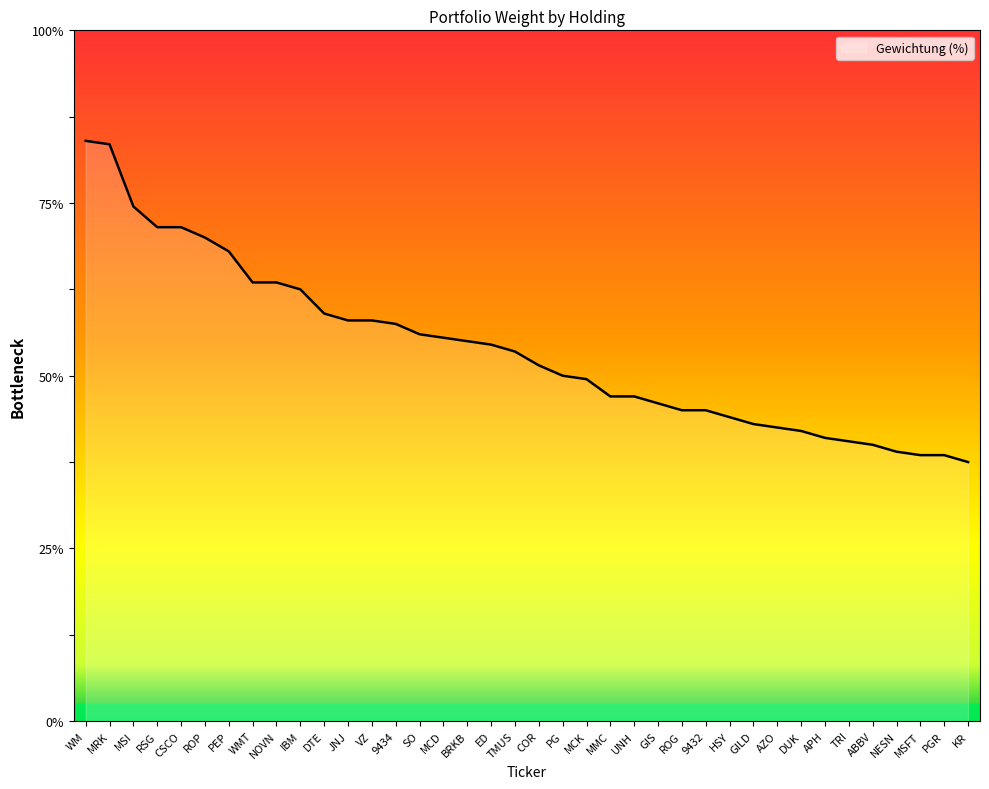

At which label does the data first exceed 1?

WM